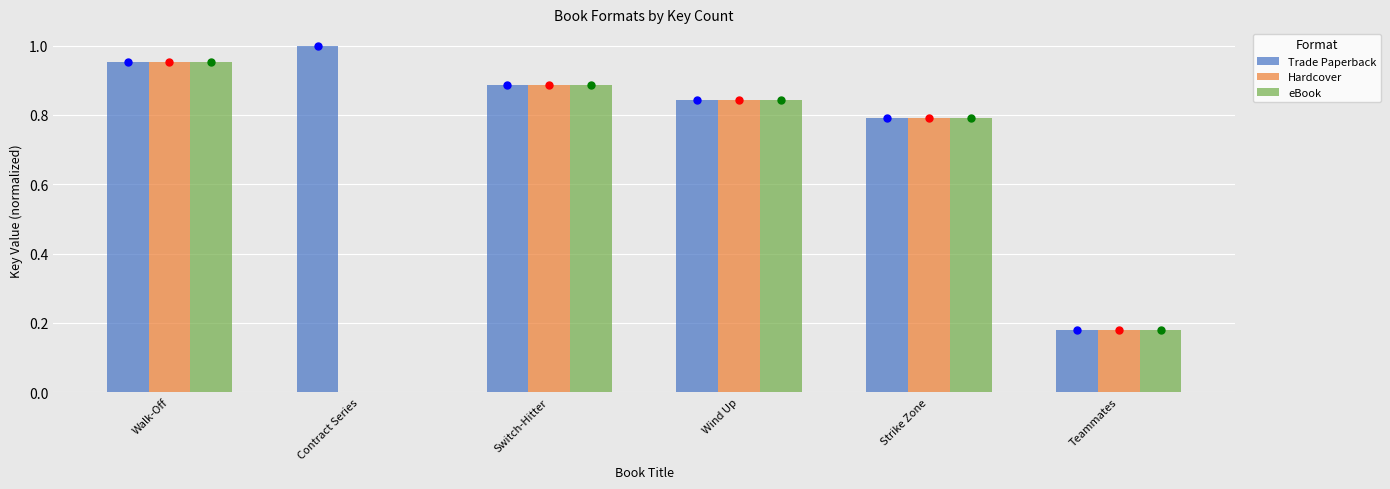

The Hardcover series shows 1.0 at Walk-Off. True or false?

True